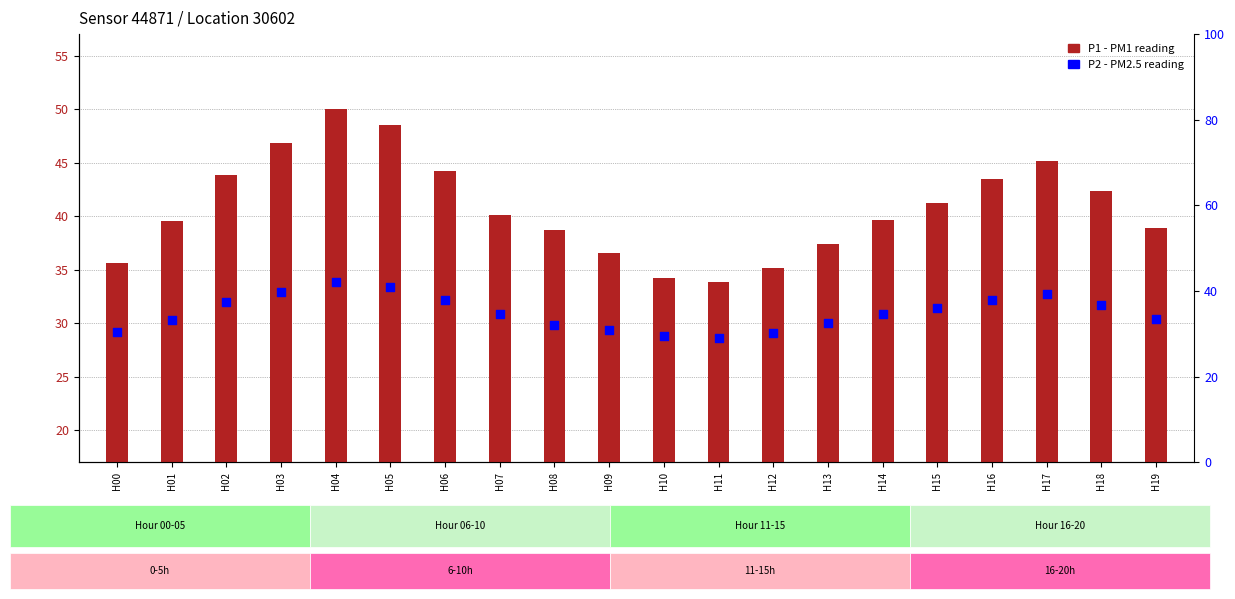

What is the total value across all series at H15?

77.3